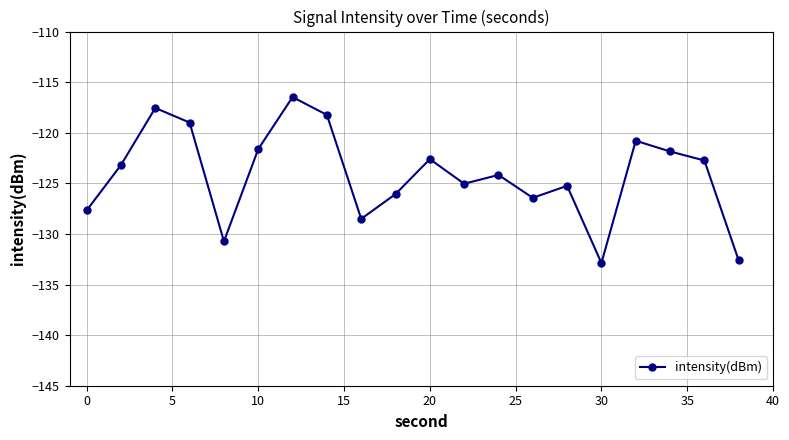

How many points are higher than both their immediate neighbors (excluding endpoints)?

6